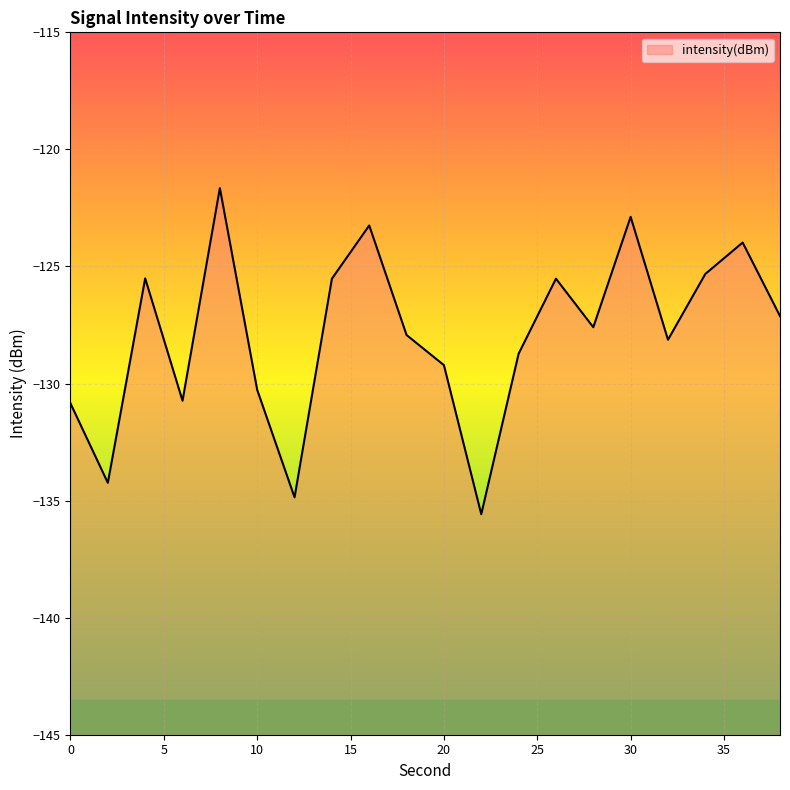

The value at 10 is -130.3. True or false?

True